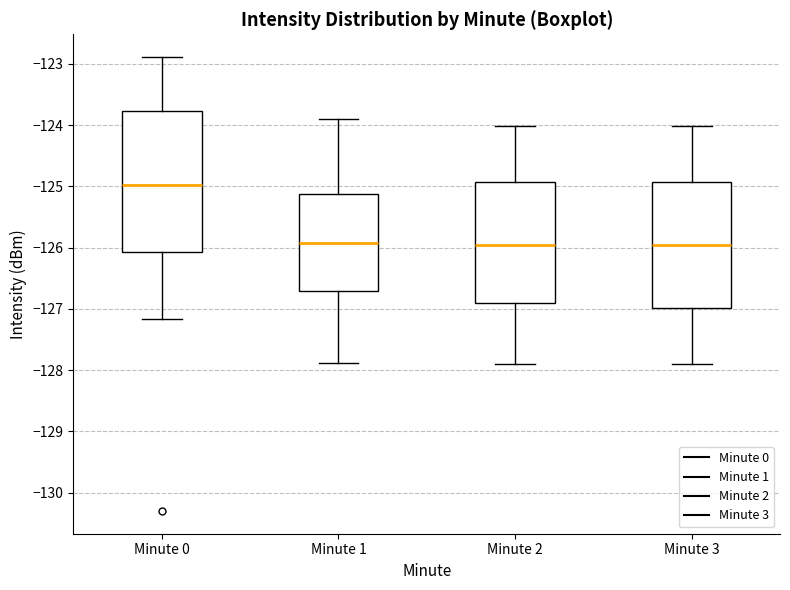

Reading left to right, transcribe this box plot: for each box, give where its median line is, the range the box spans, and where its two whiskers end, as read against the y-axis. The values are not printed on the chart, so give them approximately, as read against the axis.

Minute 0: median -125.0, box -126.1 to -123.8, whiskers -127.2 to -122.9
Minute 1: median -125.9, box -126.7 to -125.1, whiskers -127.9 to -123.9
Minute 2: median -126.0, box -126.9 to -124.9, whiskers -127.9 to -124.0
Minute 3: median -126.0, box -127.0 to -124.9, whiskers -127.9 to -124.0